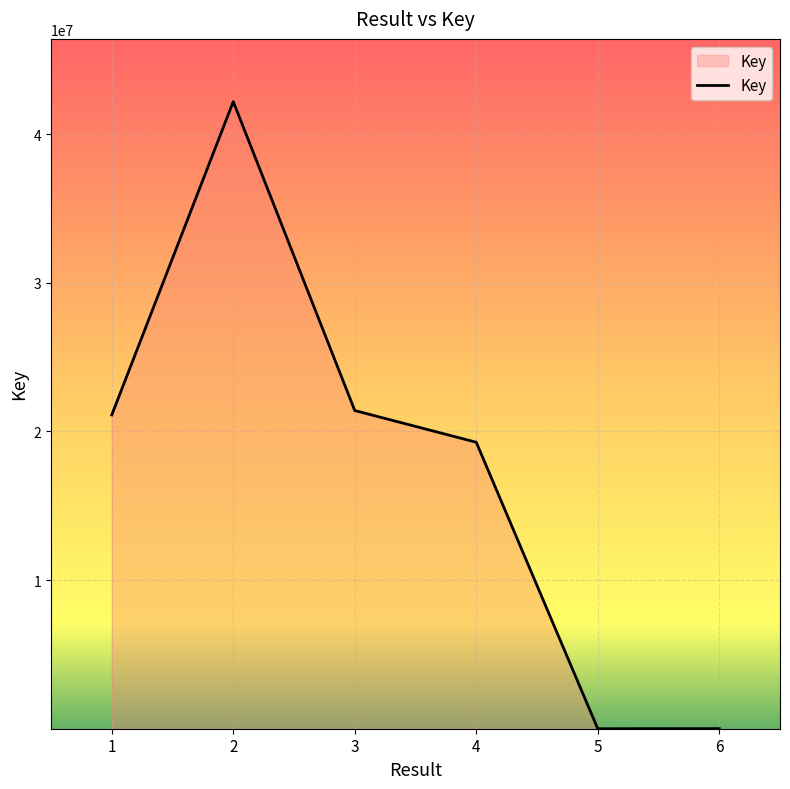

At which category does the data reach its first local peak?

2